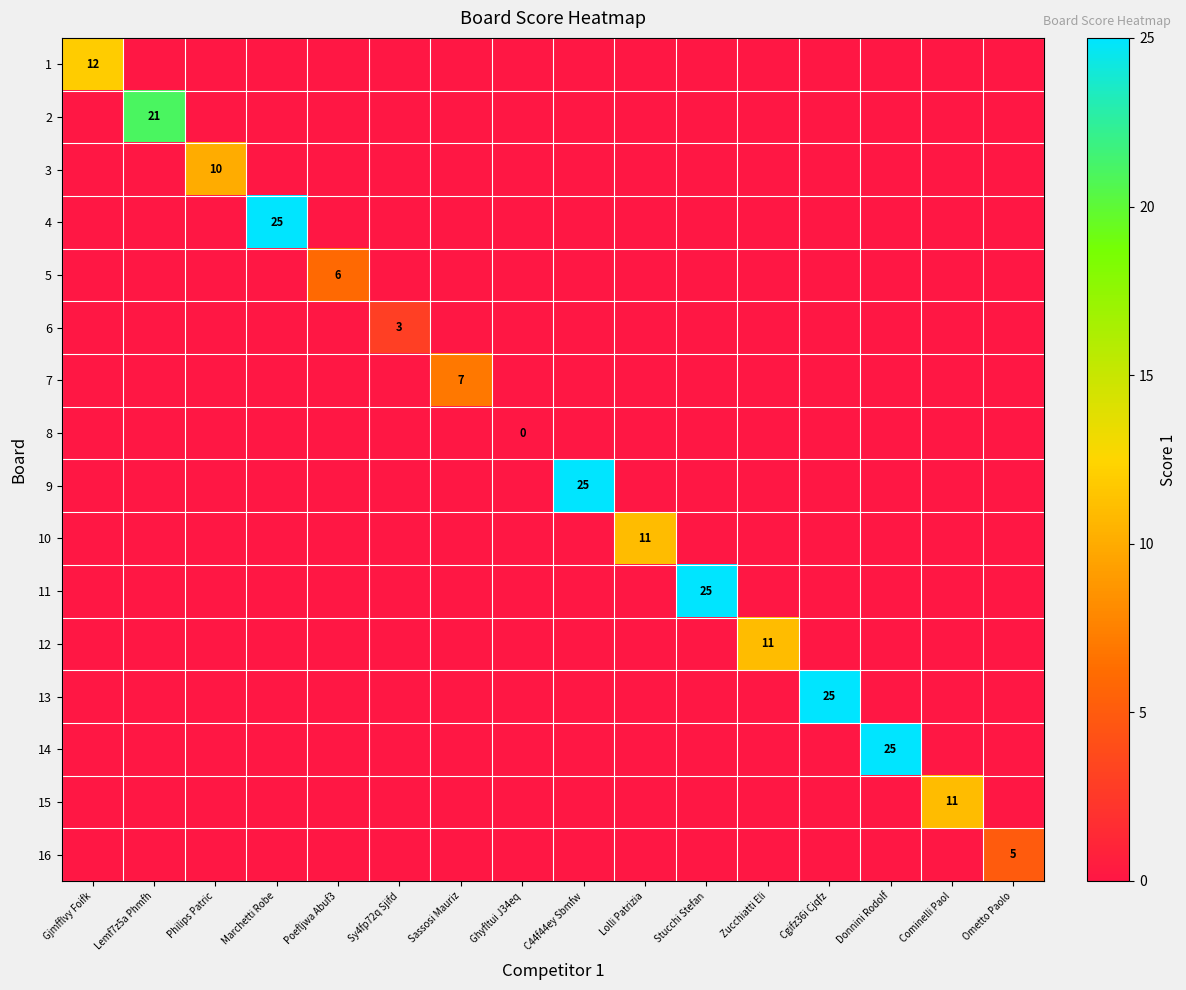

Is it true that 9 equals 25 at C44f44ey Sbmfw?

True